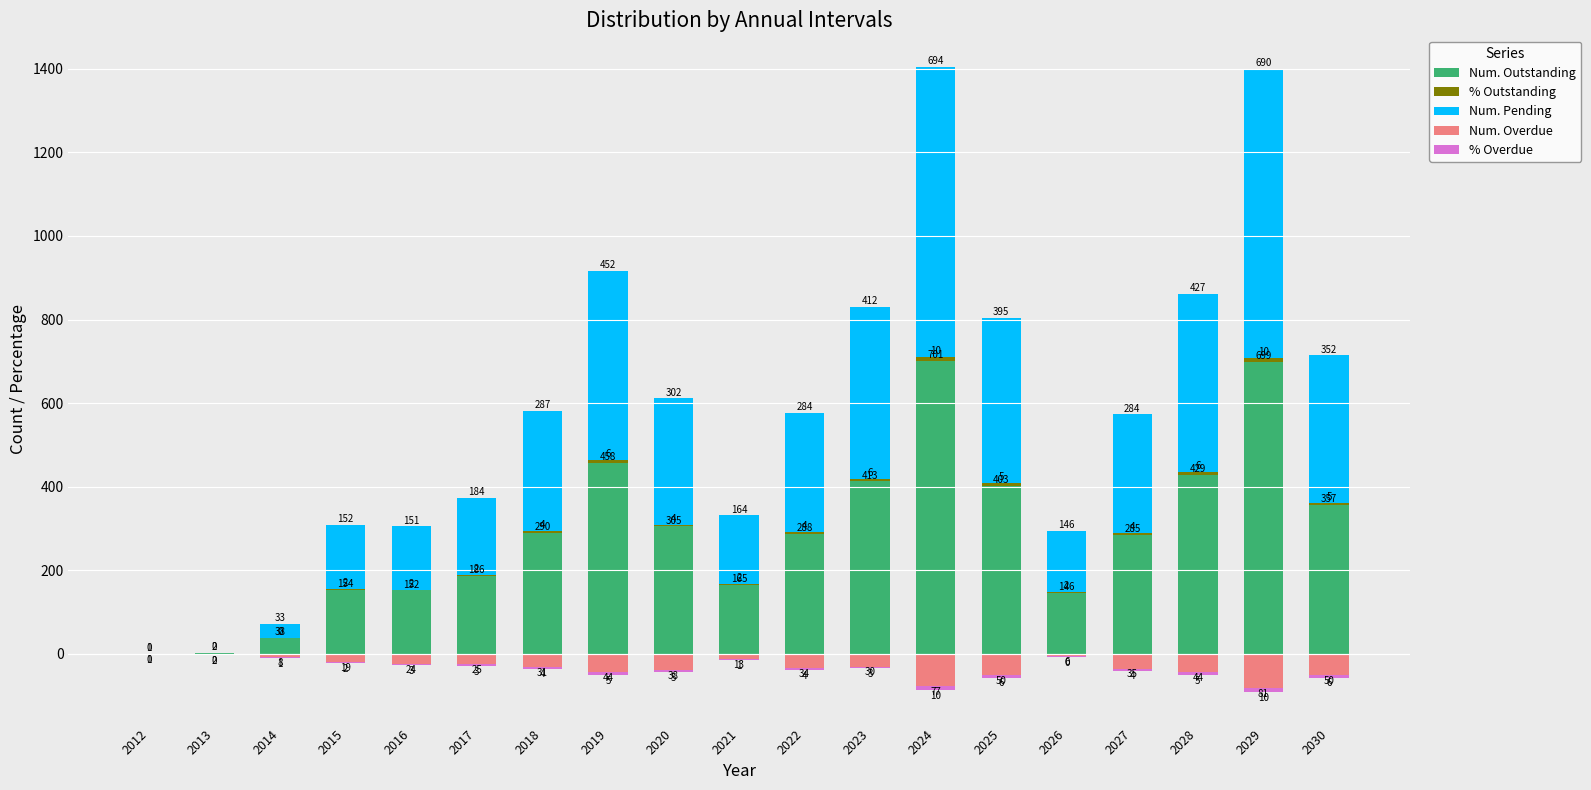

At which label does Num. Pending first exceed 284?

2018